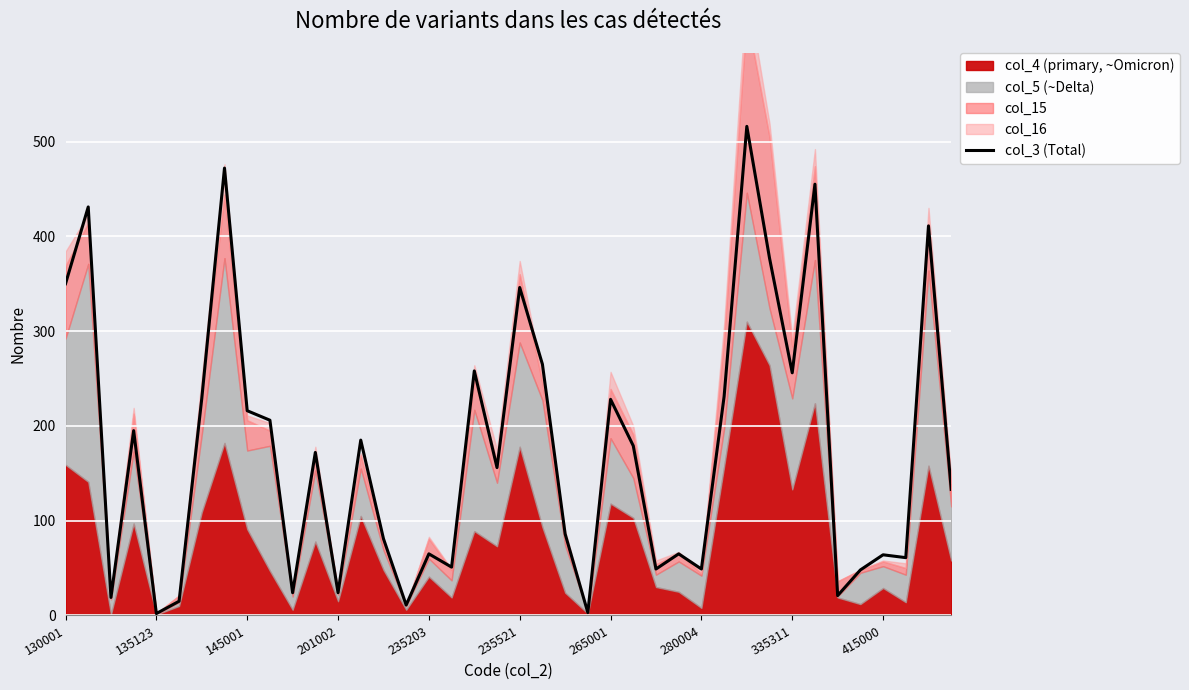

The value of col_3 (Total) at 265001 is 228. True or false?

True